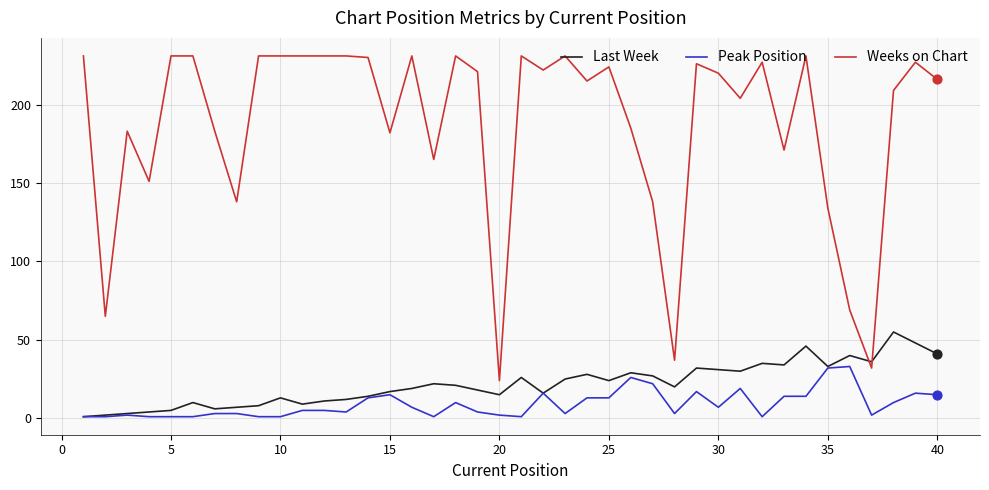

Which series has the largest total across all categories?

Weeks on Chart